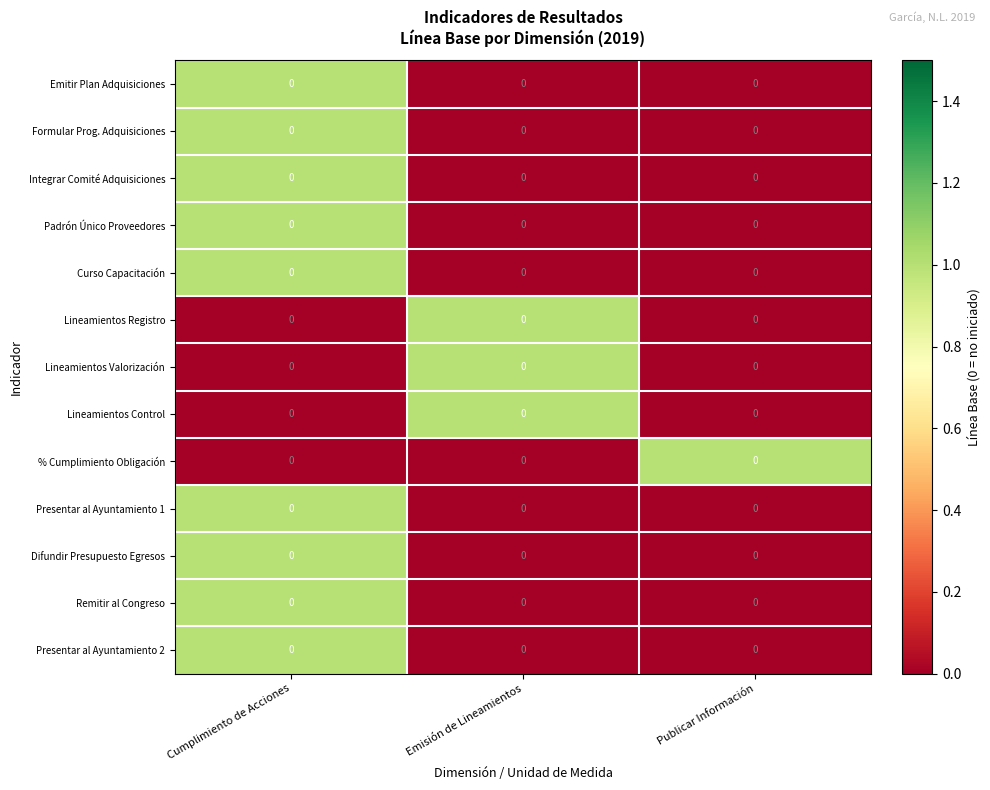

At which label does Remitir al Congreso reach its peak?

Cumplimiento de Acciones